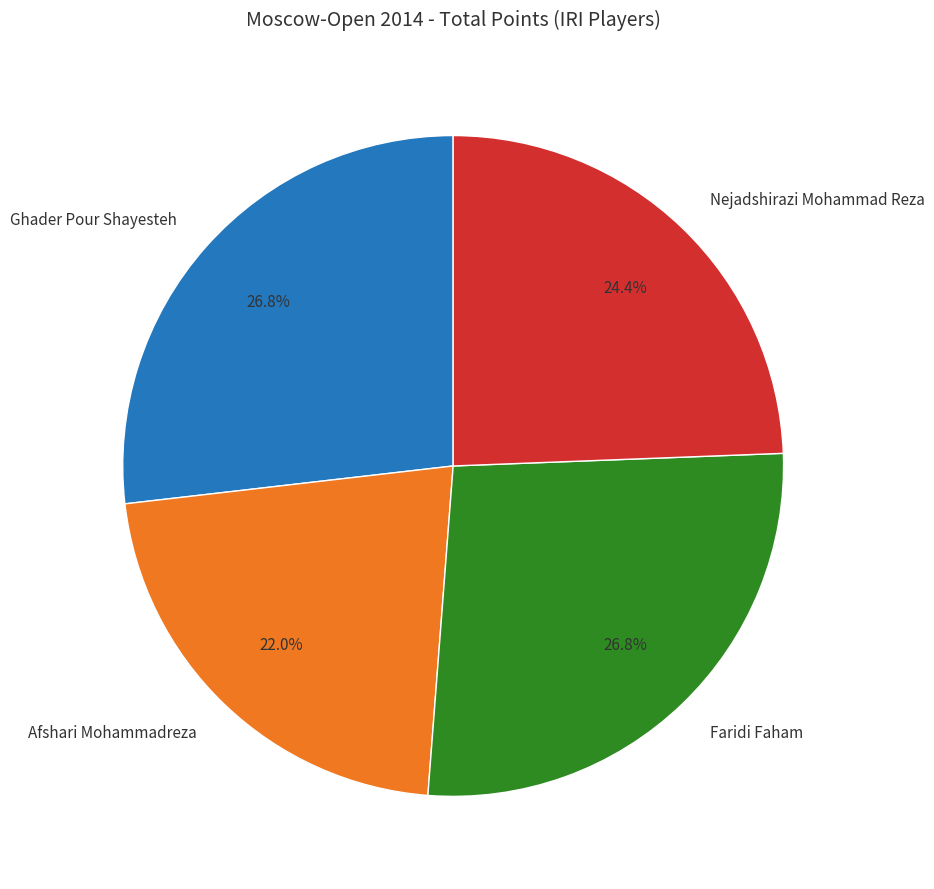

Which has a higher value, Ghader Pour Shayesteh or Afshari Mohammadreza?

Ghader Pour Shayesteh